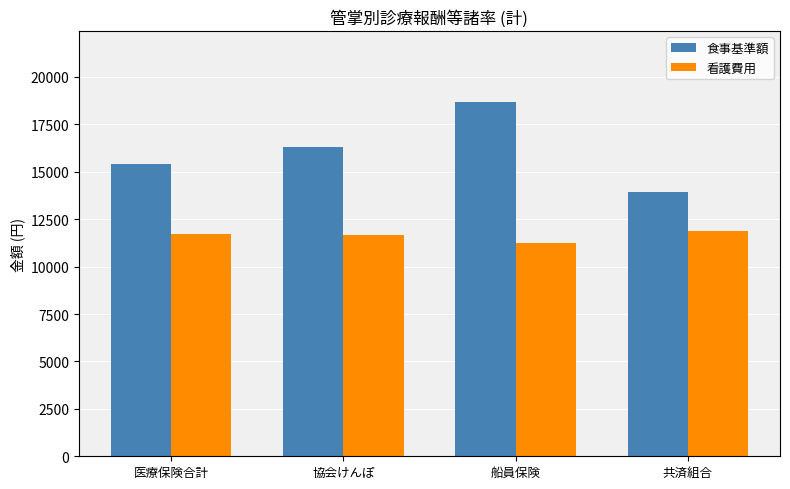

What value does the 看護費用 series have at 共済組合?

11897.9